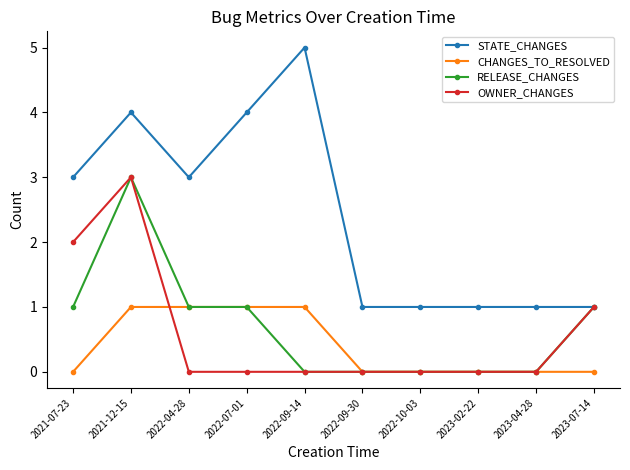

What is the label of the 3rd point from the left?

2022-04-28